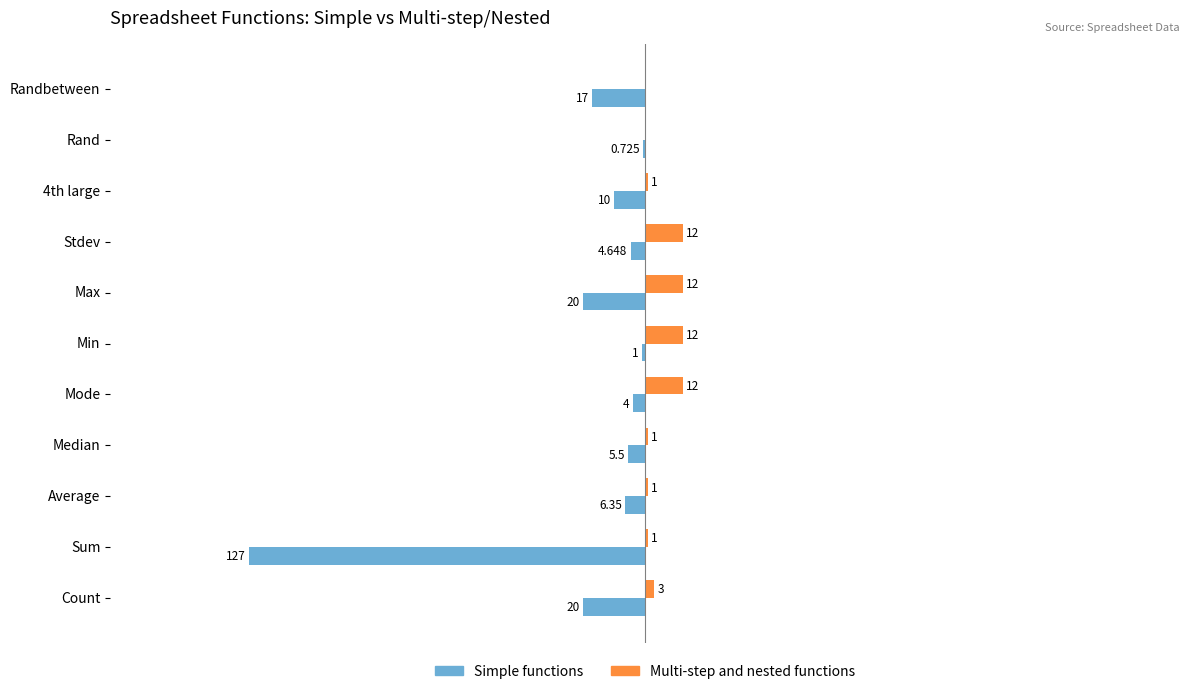

Which series changed the most between 4th large and Randbetween?

Simple functions